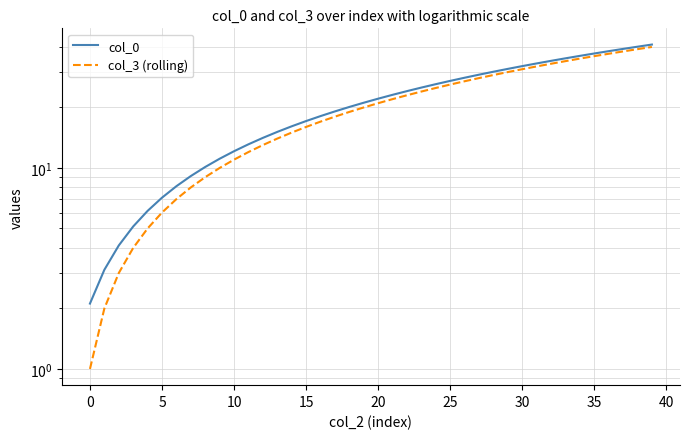

Read the col_3 (rolling) value at 11.

12.0